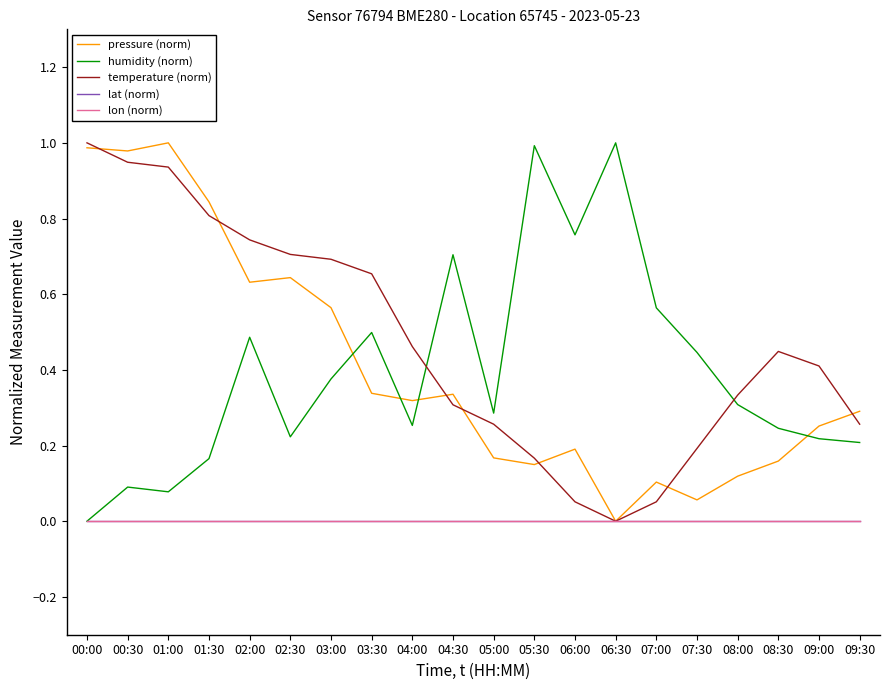

Is it true that pressure (norm) equals 0.6 at 02:00?

True